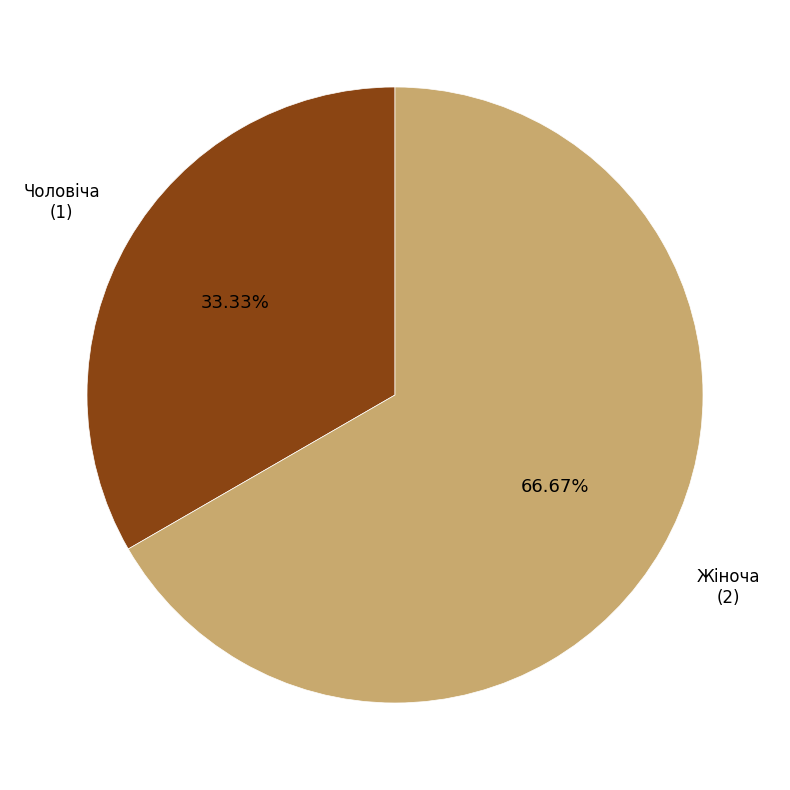

Is there a majority slice in this chart?

Yes